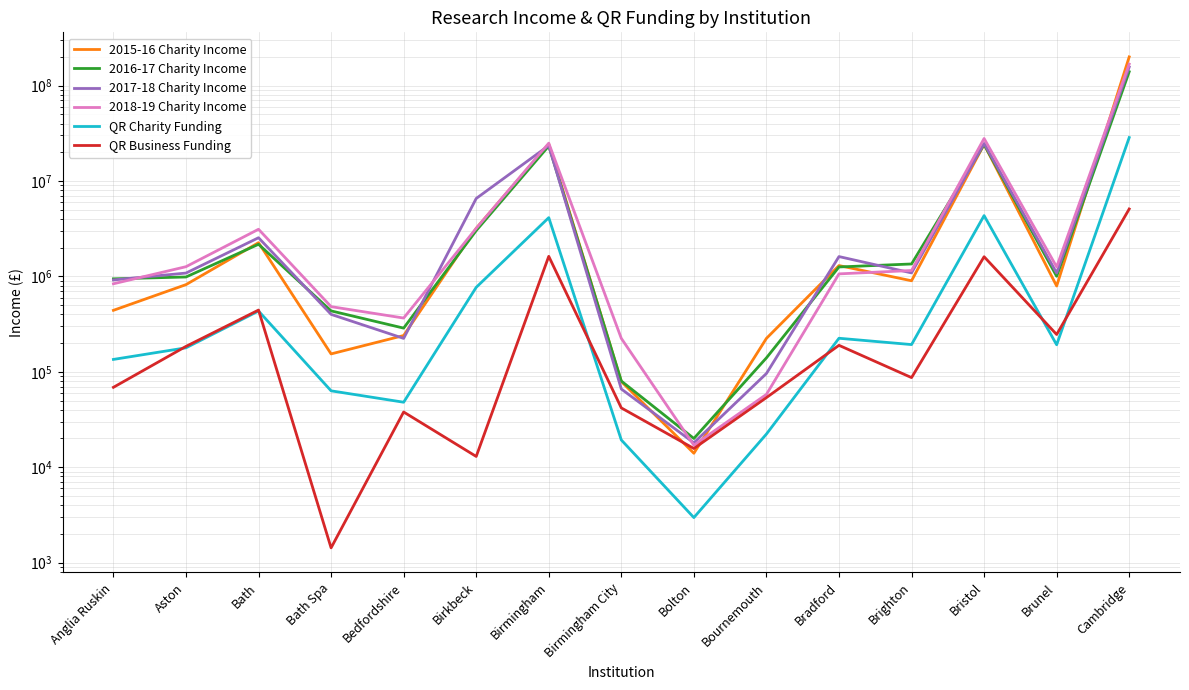

What is the difference between the maximum and minimum values in the 2017-18 Charity Income series?

156490000